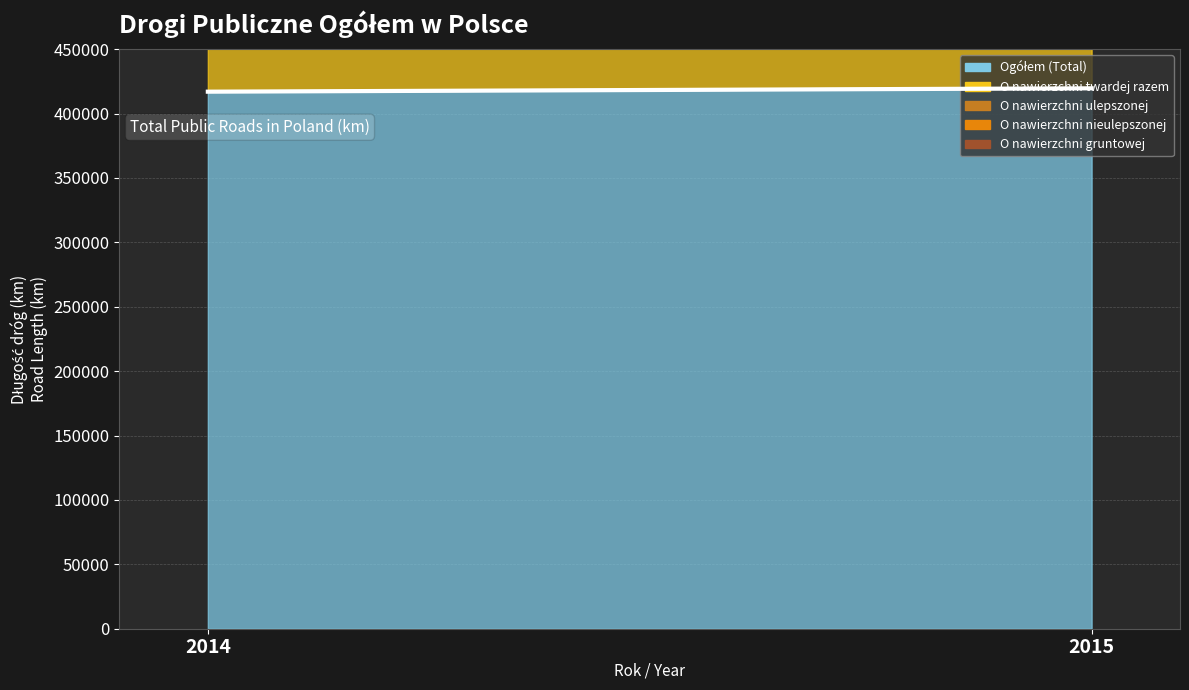

What is the maximum value shown in the chart?

419636.4